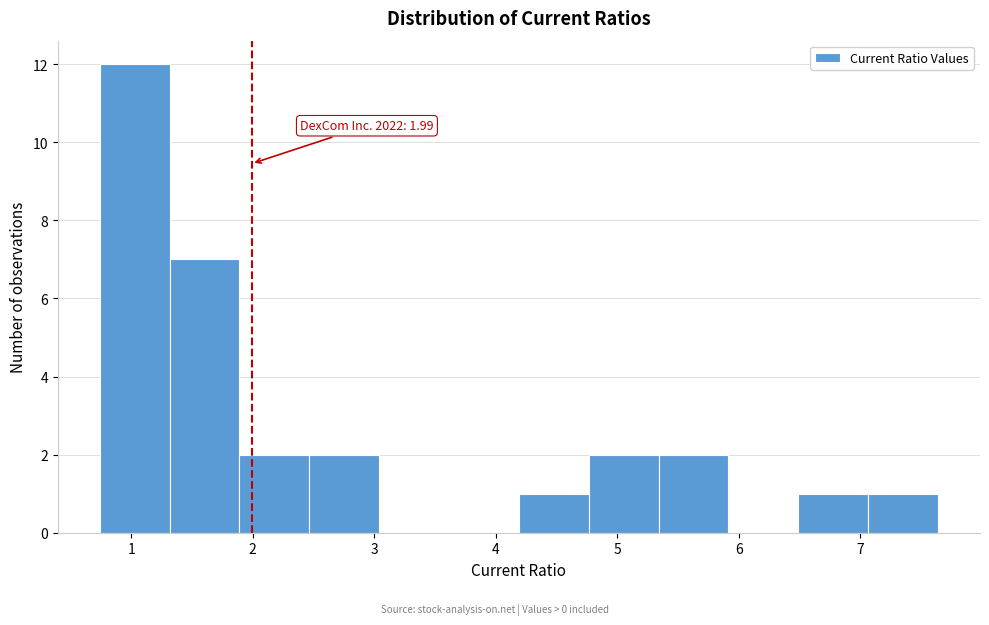

Over which range of the x-axis is the bar tallest?

0.7 to 1.3